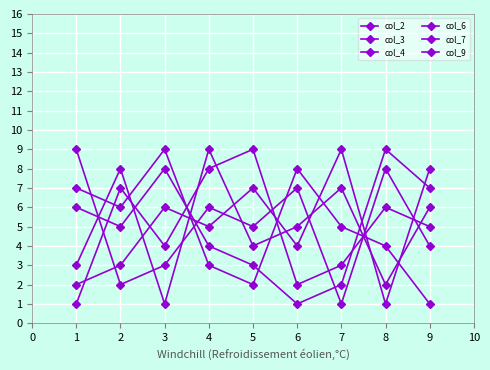

Is this an area chart (filled region under the line)?

No